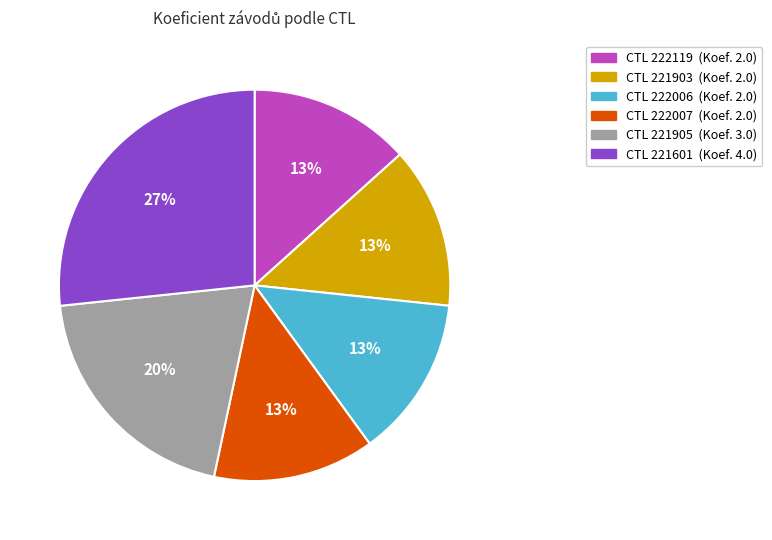

To the nearest percent, what is the average slice percentage?

17%